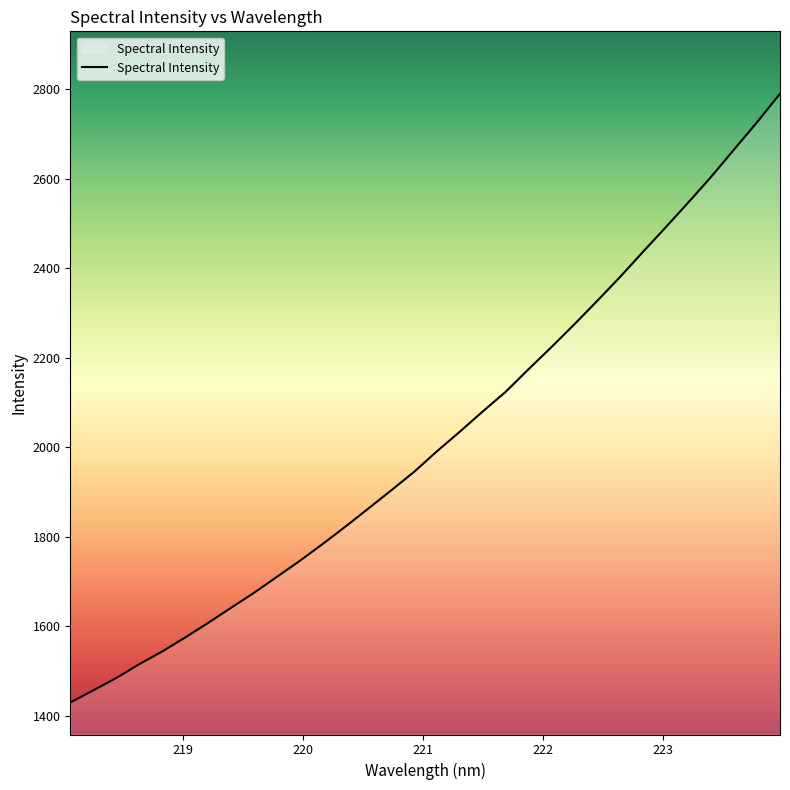

Count the number of values greater than 1990.

16